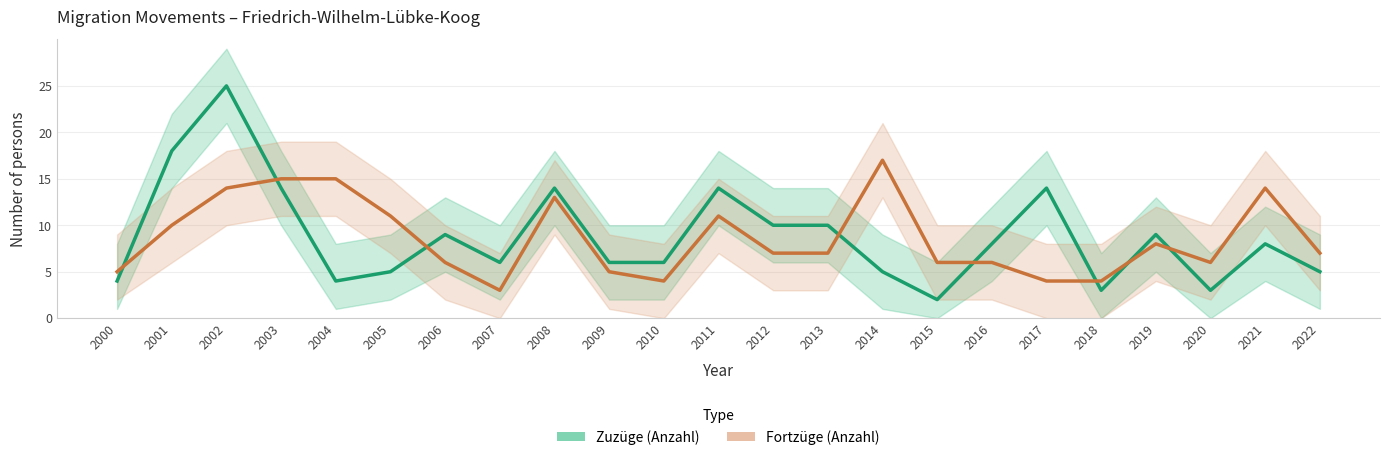

What value does the Zuzüge (Anzahl) series have at 2017, to the nearest 10?

10